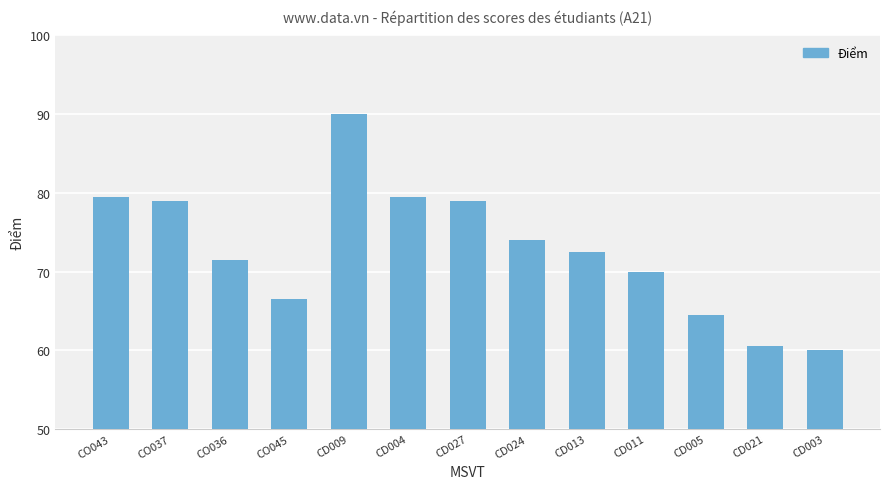

What is the greatest value displayed?

90.0